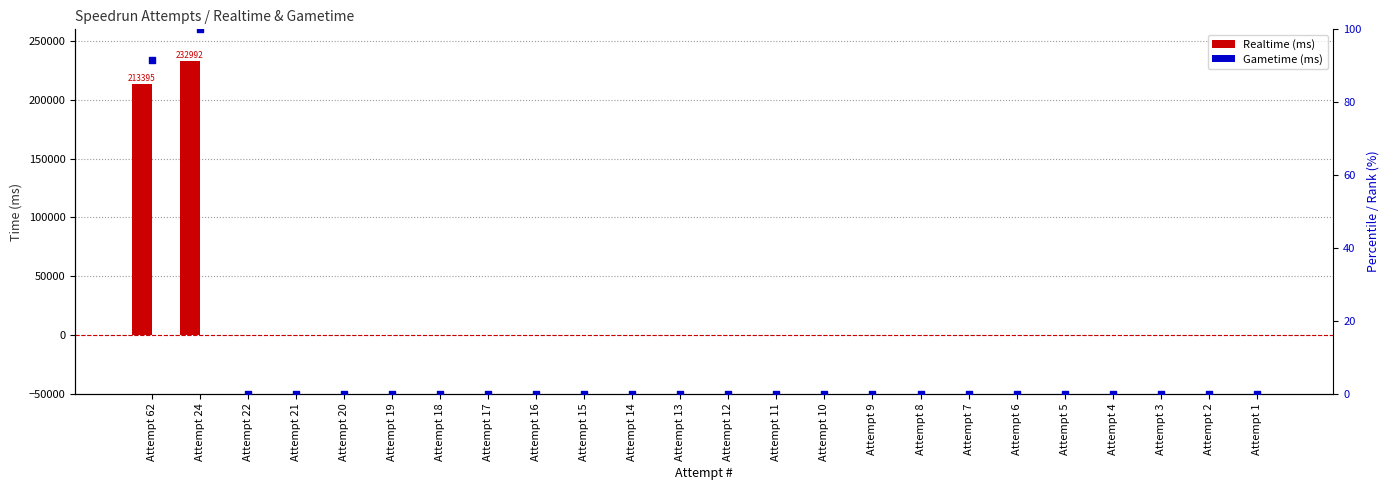

Which series reaches the minimum Y coordinate?

Realtime (ms)